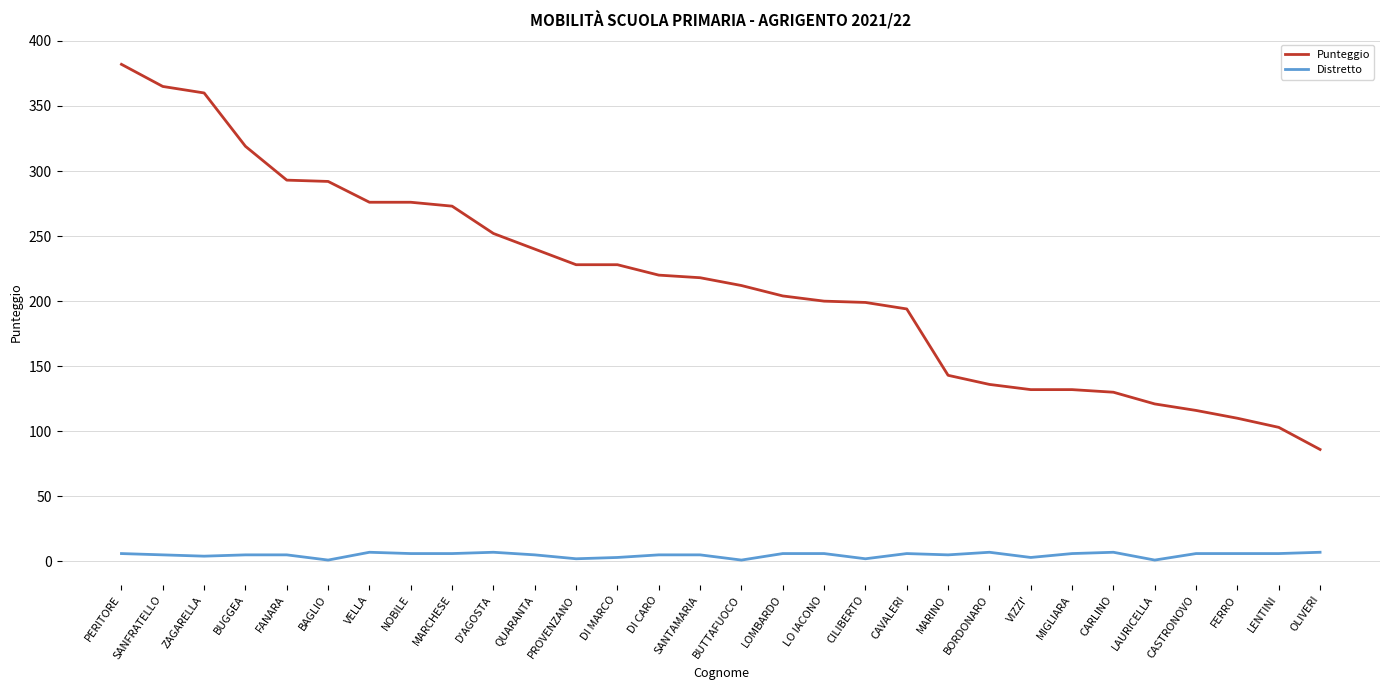

True or false: Punteggio and Distretto intersect in this chart.

False